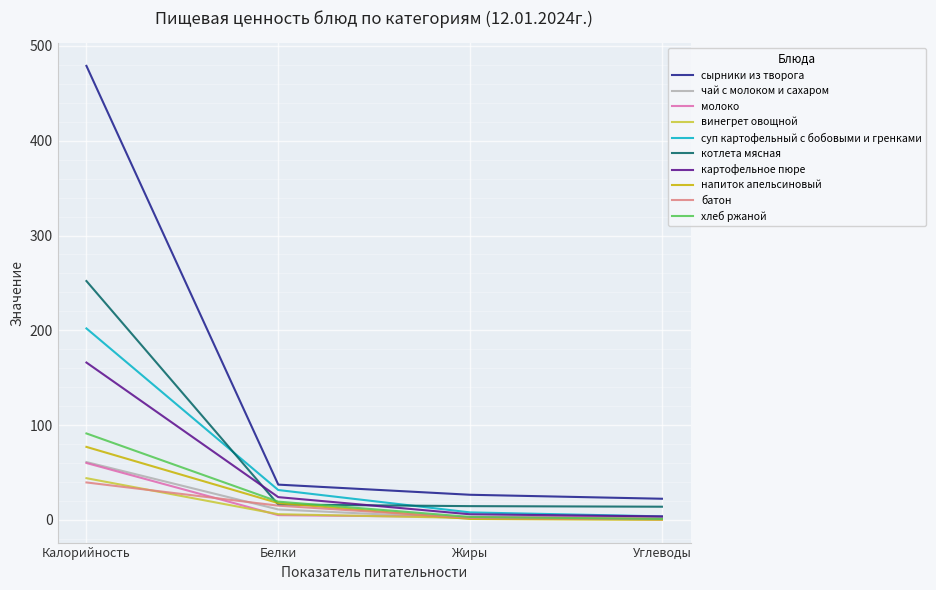

How many categories are shown in the chart?

4